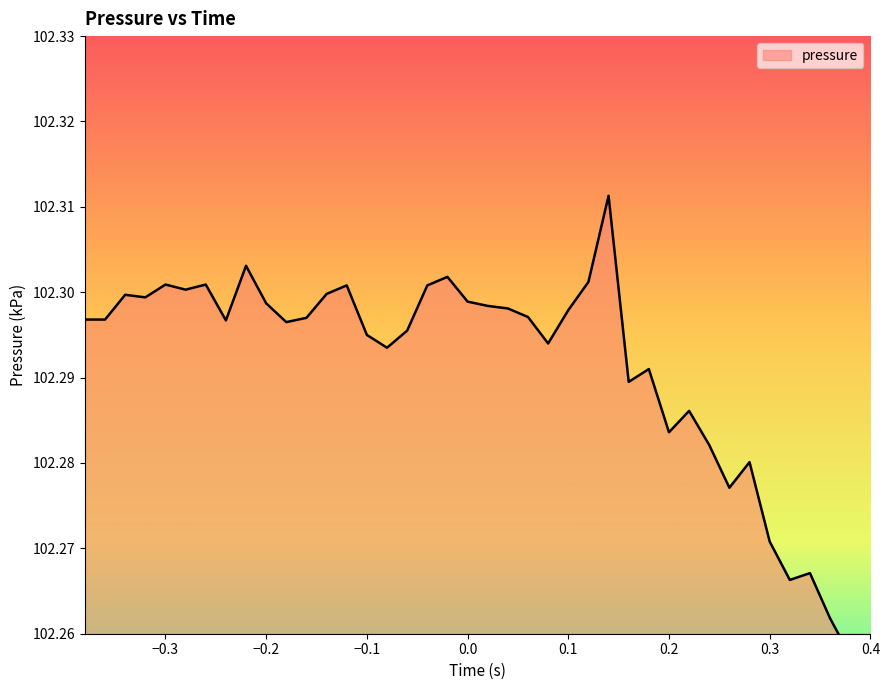

What is the value of the 9th point from the left?

102.3